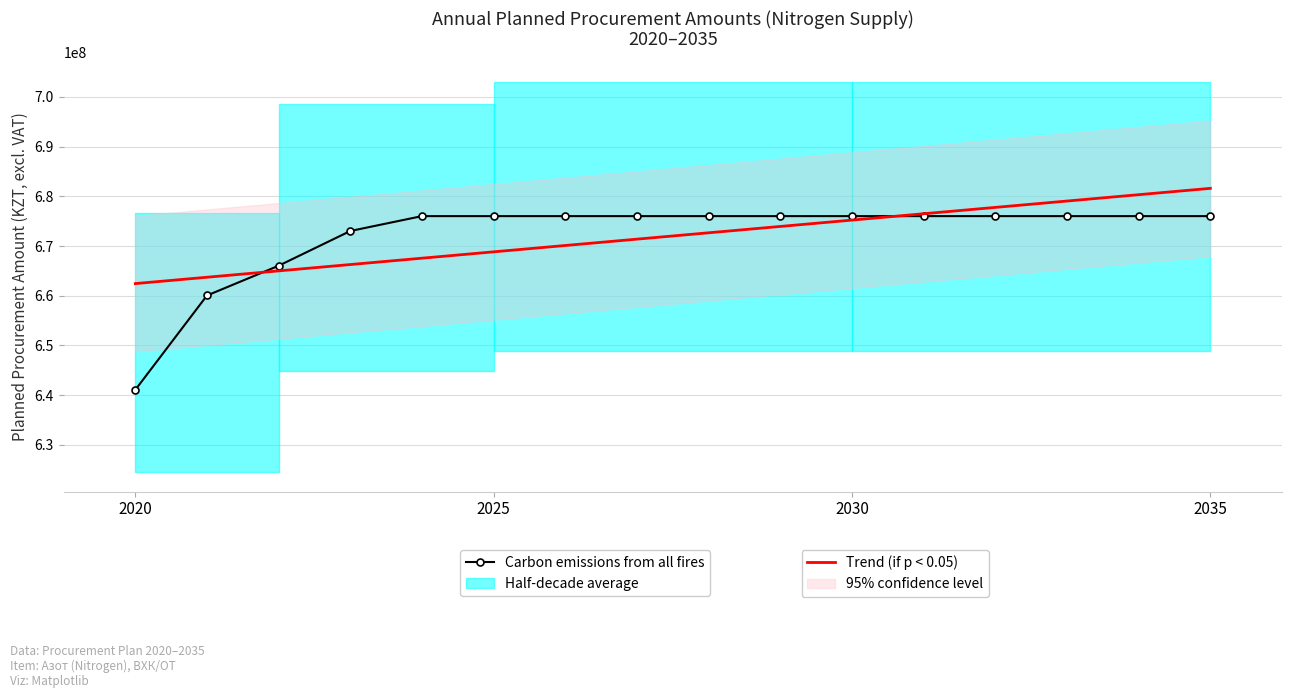

Reading left to right, list all the values displayed in this chart.

Carbon emissions from all fires: 641075664.0	660052800.0	666040320.0	673025760.0	676019520.0	676019520.0	676019520.0	676019520.0	676019520.0	676019520.0	676019520.0	676019520.0	676019520.0	676019520.0	676019520.0	676019520.0
Trend (if p < 0.05): 662448414.0	663725532.0	665002650.0	666279768.0	667556886.0	668834004.0	670111122.0	671388240.0	672665358.0	673942476.0	675219594.0	676496712.0	677773830.0	679050948.0	680328066.0	681605184.0